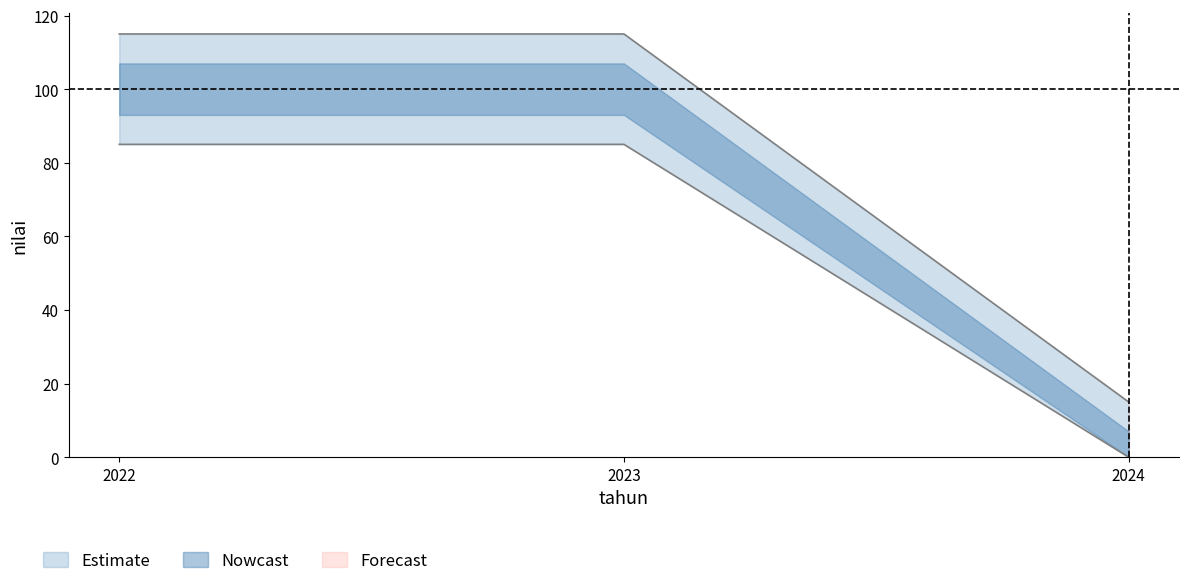

Between 2024 and 2022, which is larger?

2022